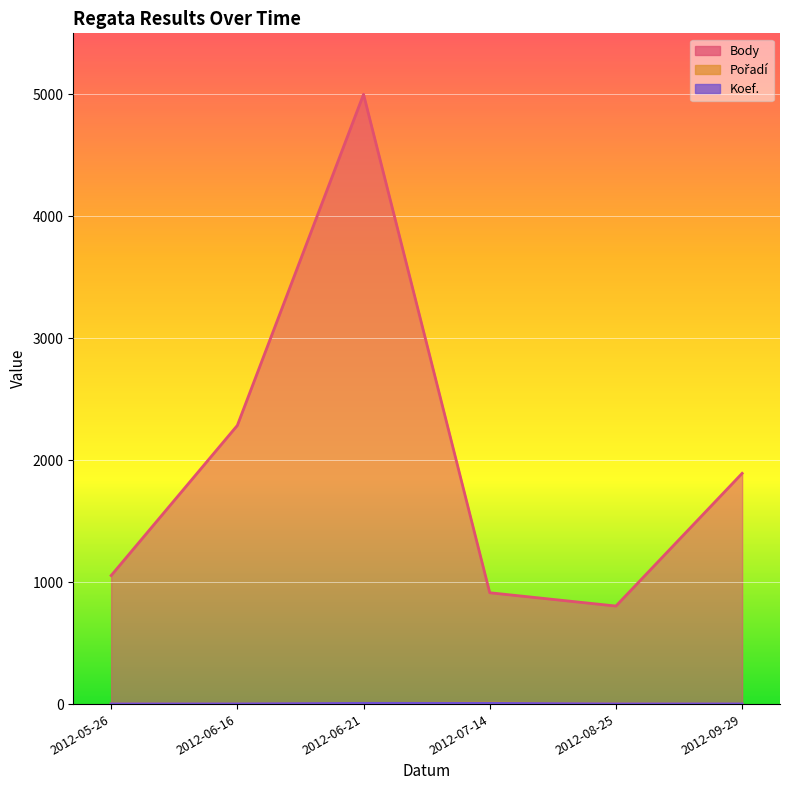

What is the value of the Body point at the 3rd from the left?

5000